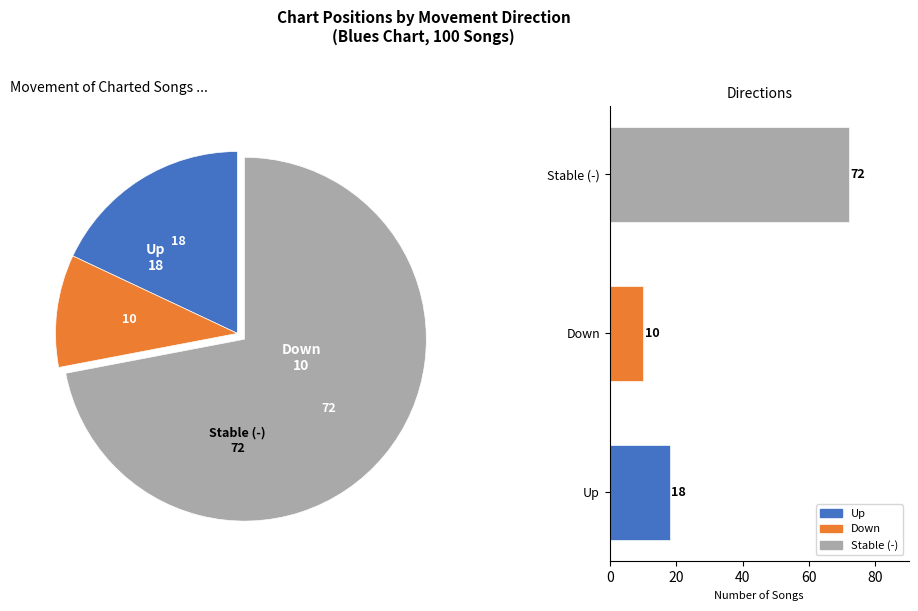

To the nearest percent, what is the combined percentage of Stable (-) and Down?

82%